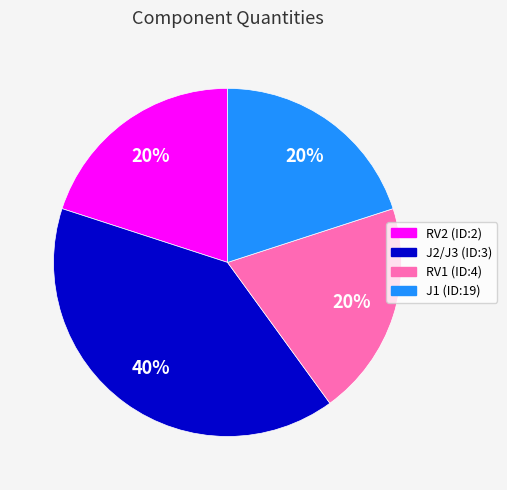

Count the number of slices in the pie.

4